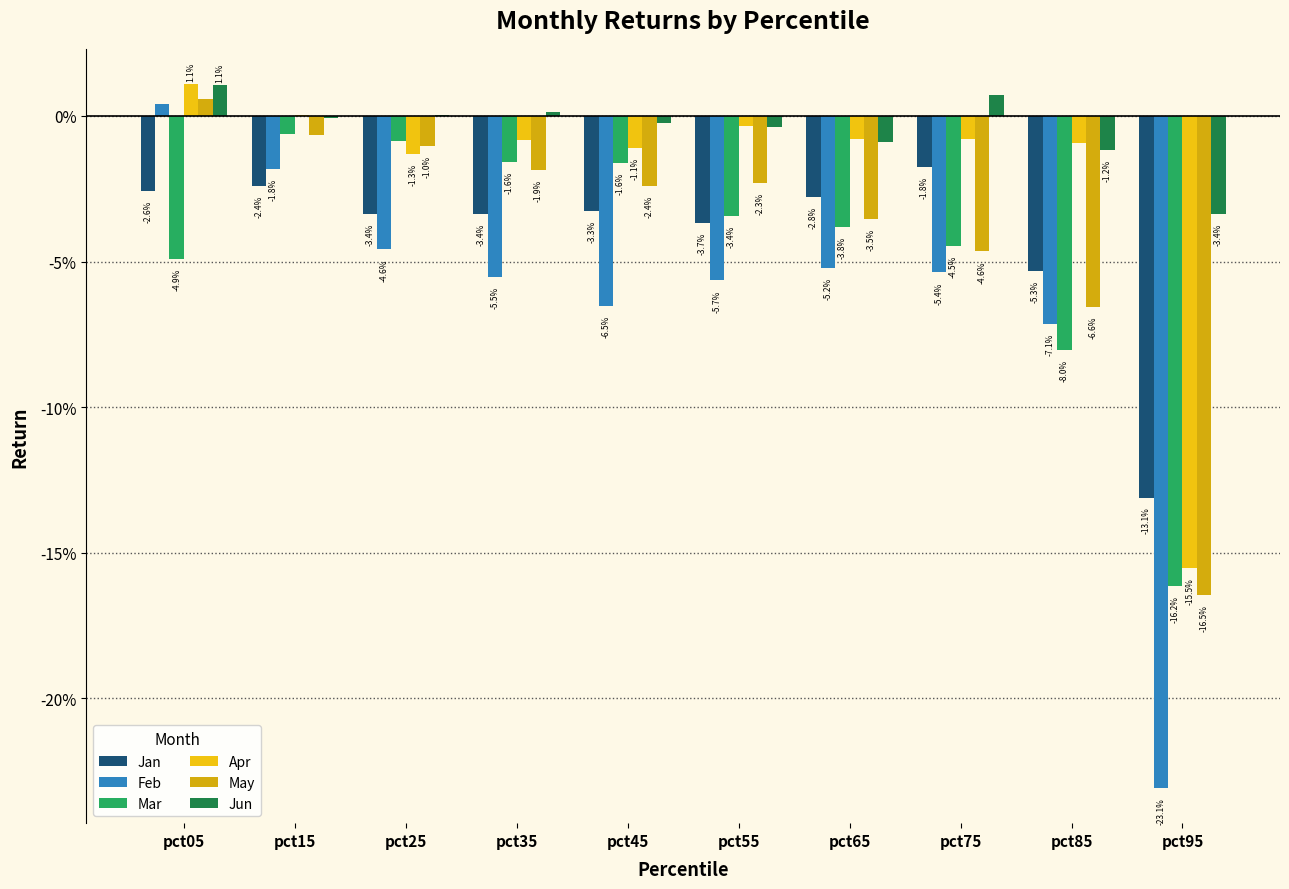

Are the bars grouped side by side (vs. stacked)?

Yes